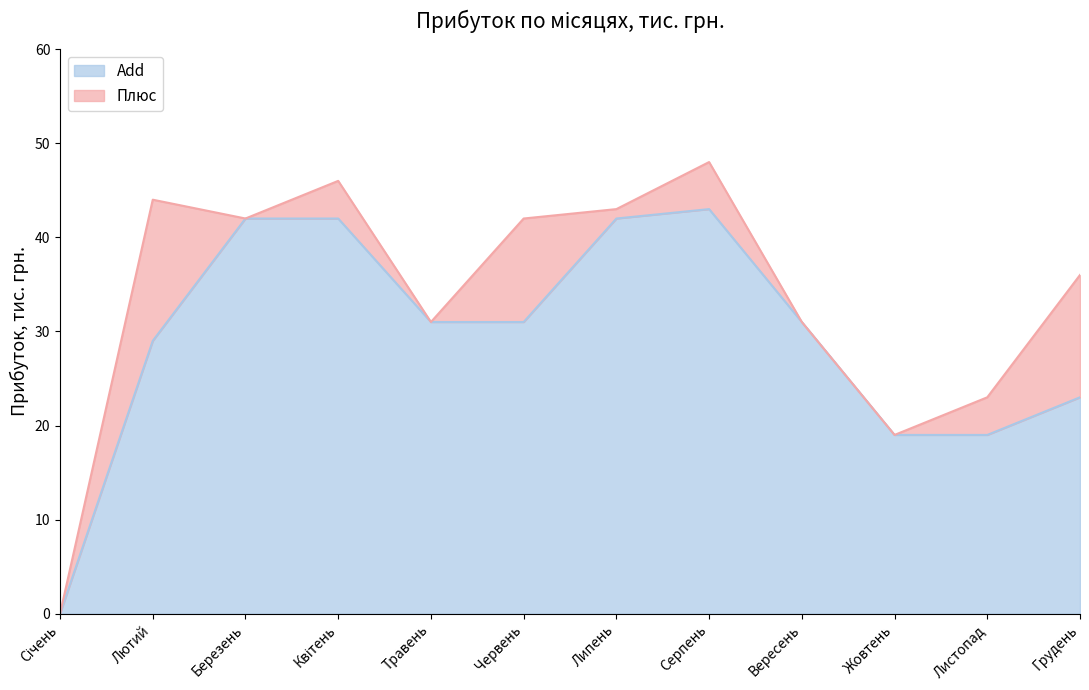

What is the difference between the maximum and minimum values?

43